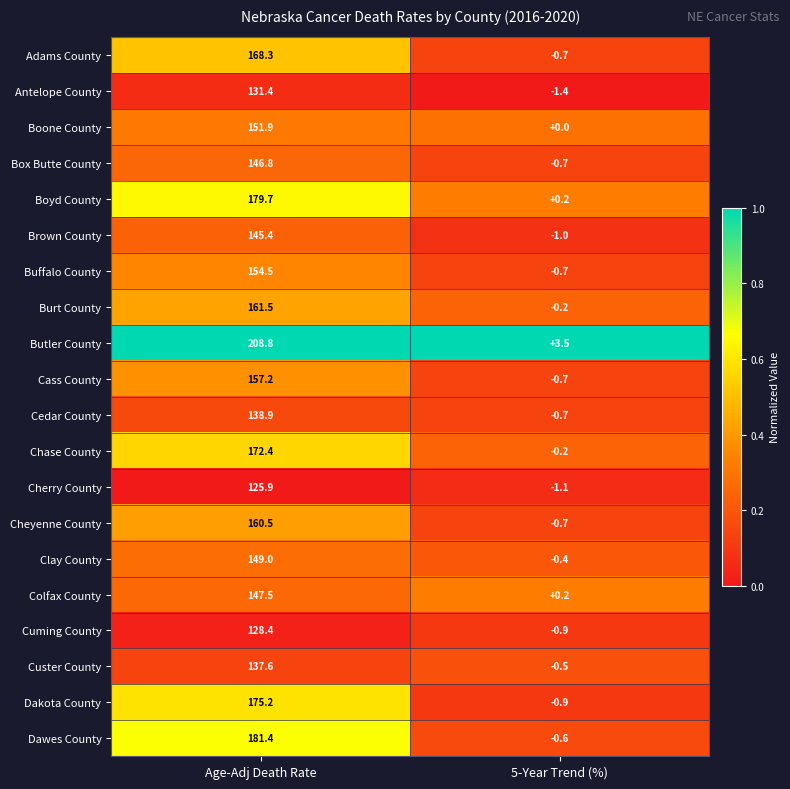

Rank the series at Age-Adj Death Rate from highest to lowest value.

Butler County, Dawes County, Boyd County, Dakota County, Chase County, Adams County, Burt County, Cheyenne County, Cass County, Buffalo County, Boone County, Clay County, Colfax County, Box Butte County, Brown County, Cedar County, Custer County, Antelope County, Cuming County, Cherry County